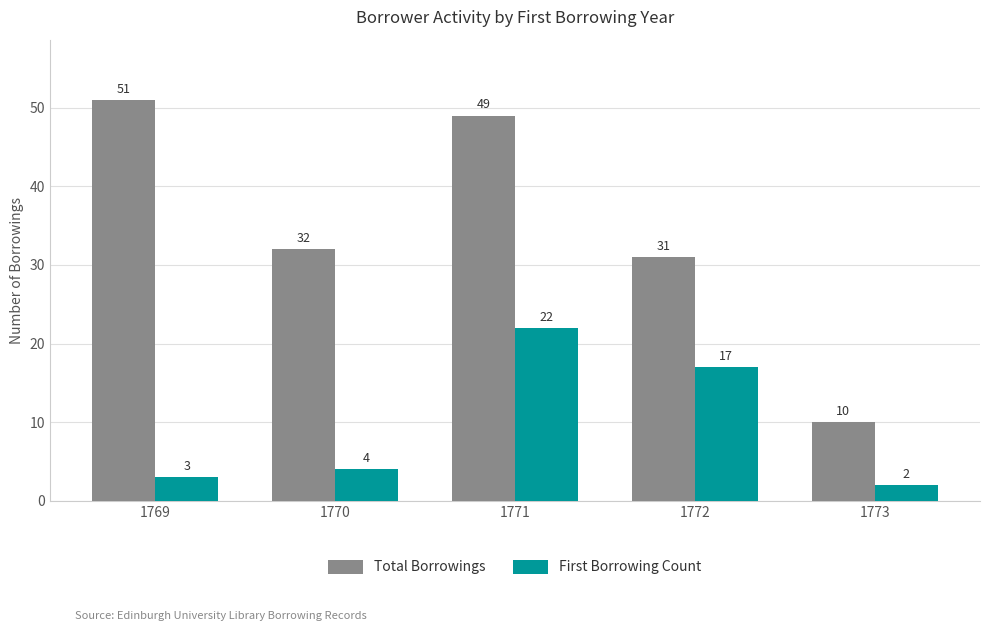

Rank the series at 1769 from lowest to highest value.

First Borrowing Count, Total Borrowings